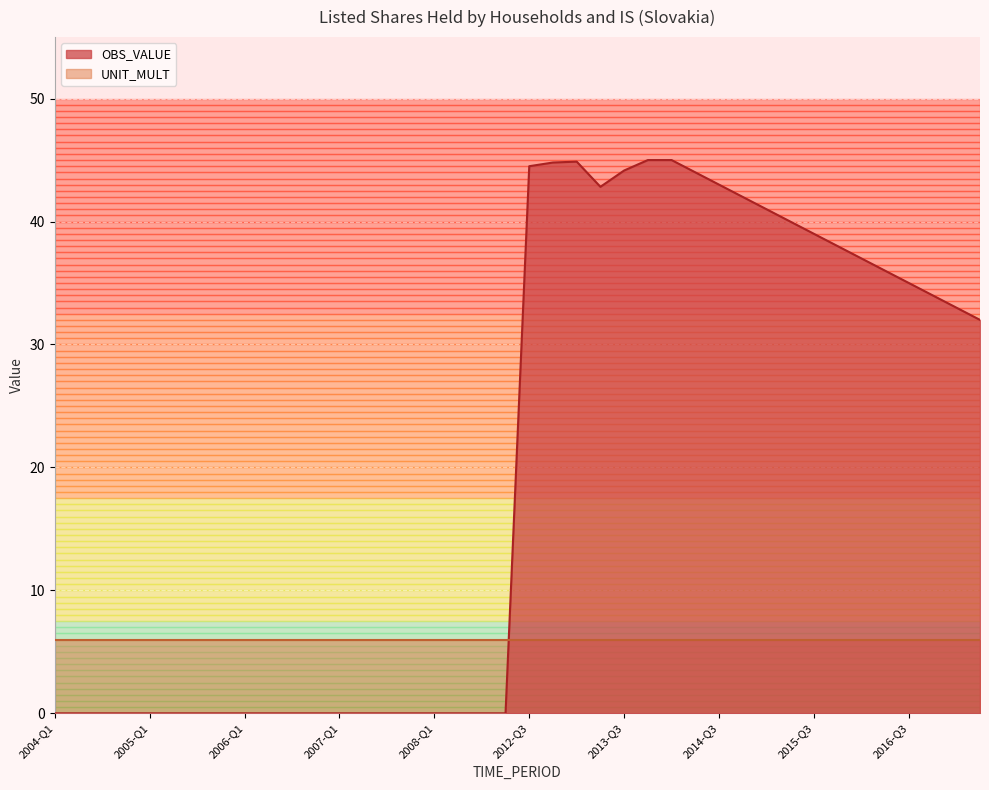

Where is the data nearest to the value 22?

2017-Q2